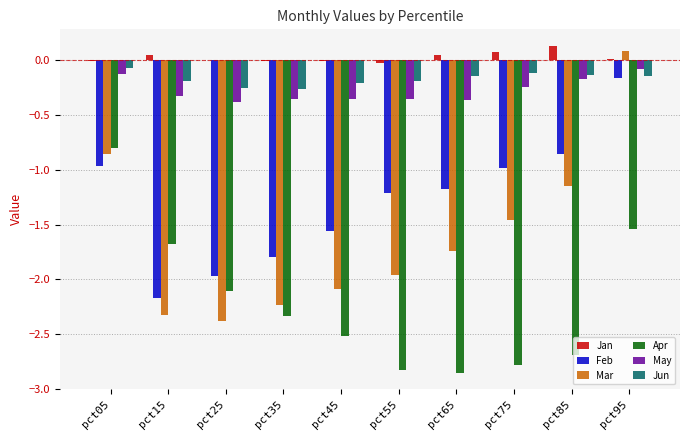

True or false: Mar has a value of -2.2 at pct35.

True